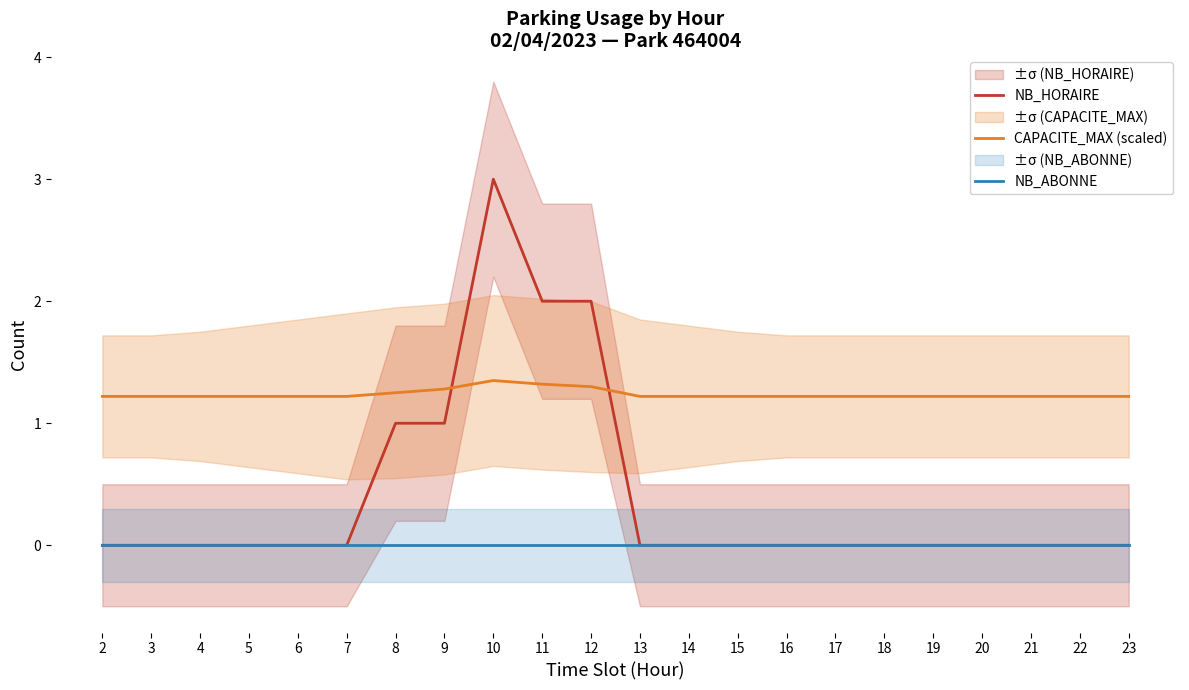

What is the total value across all series at 20?

1.2